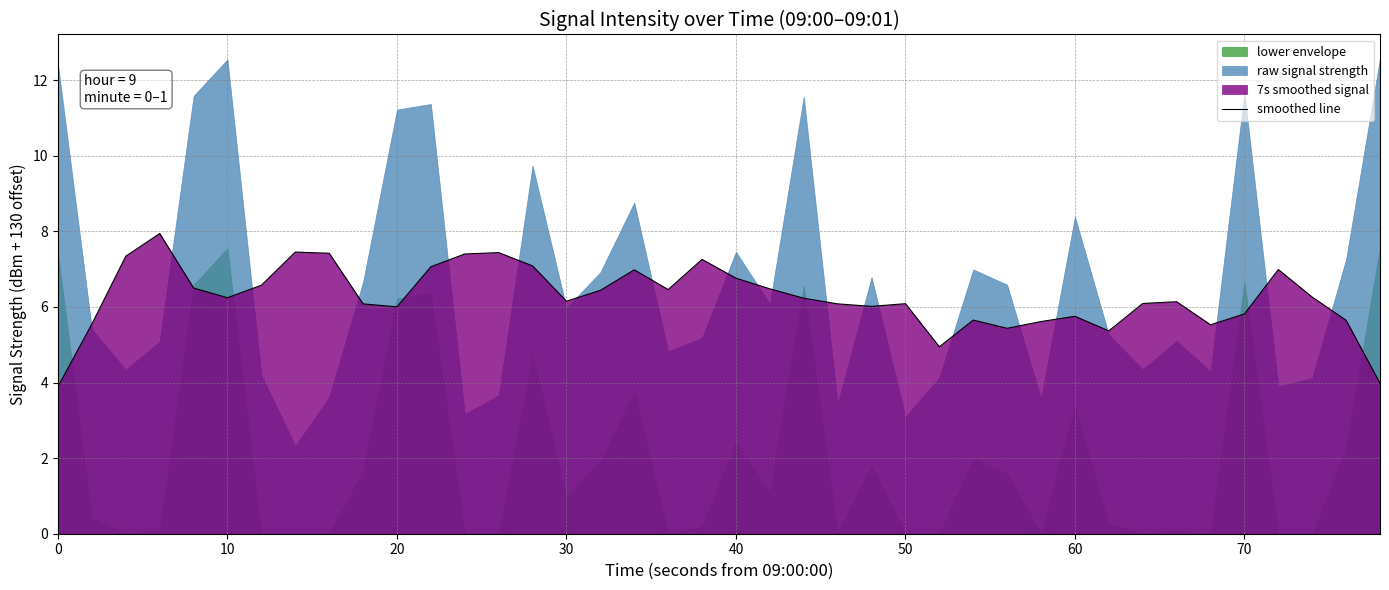

Does the chart display data point markers on the line(s)?

No